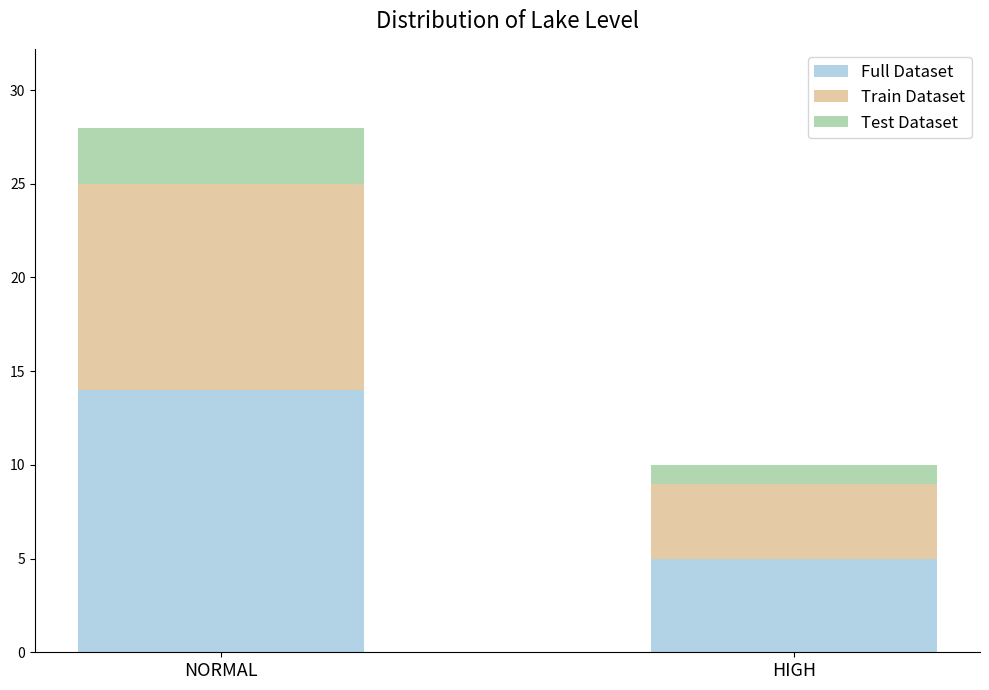

Does the chart contain stacked bars?

Yes